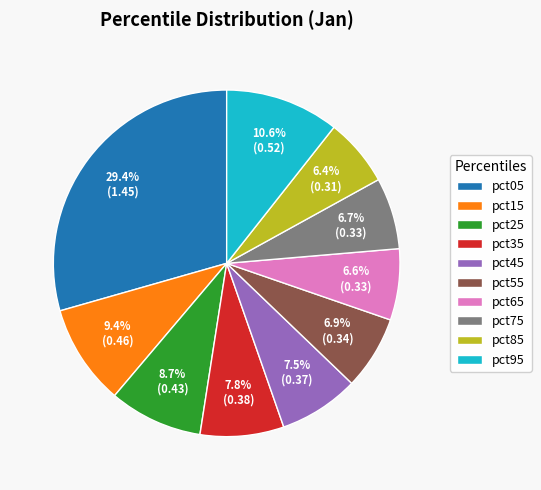

Which has a higher value, pct15 or pct95?

pct95